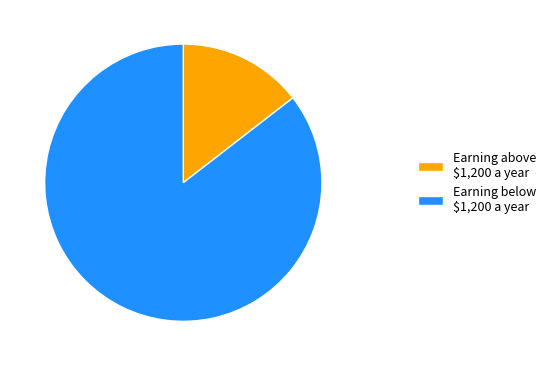

Rank the categories by value from highest to lowest.

Earning below $1,200 a year, Earning above $1,200 a year